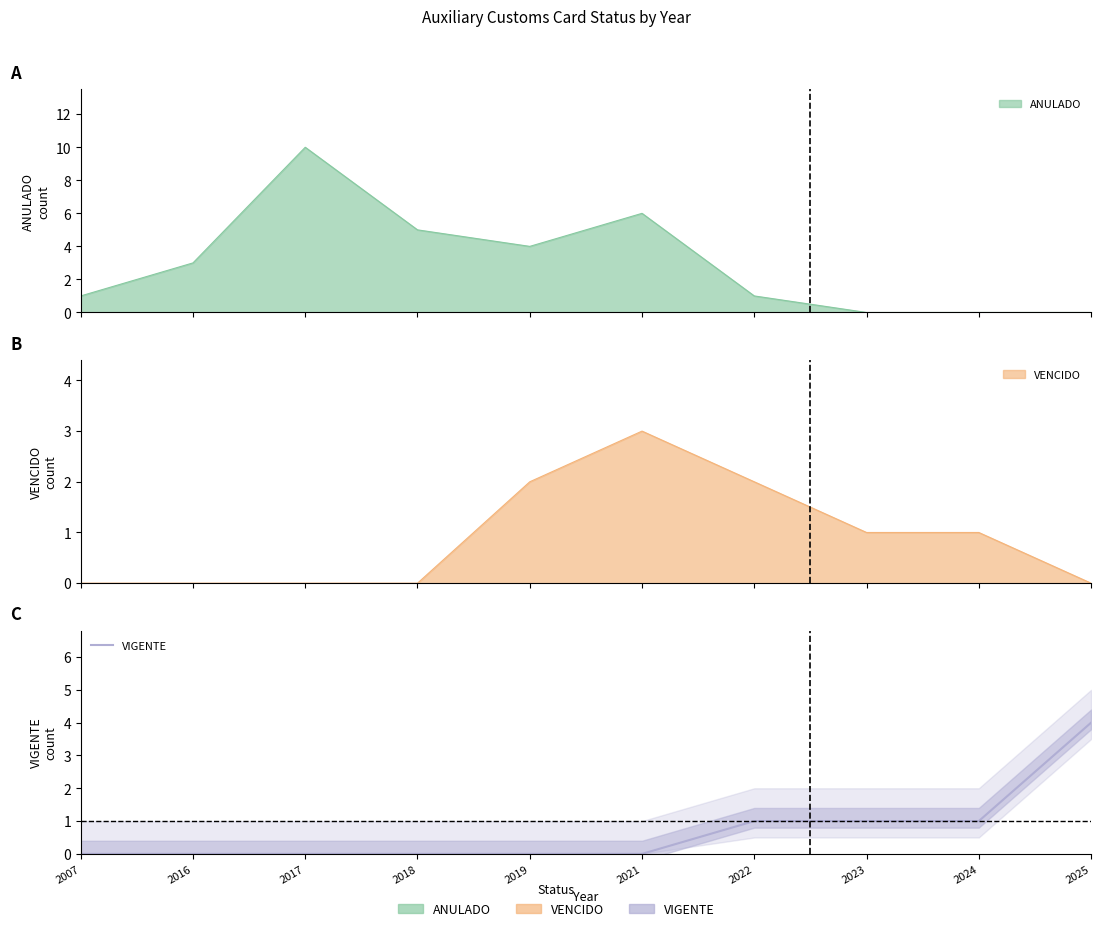

Which label corresponds to the smallest value in the chart?

2007